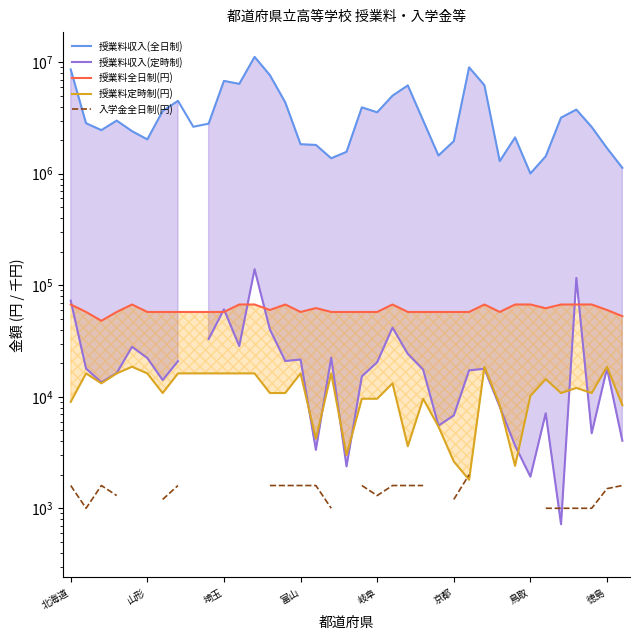

Is the value of 入学金全日制(円) at 9 greater than the value of 授業料収入(定時制) at 23?

No